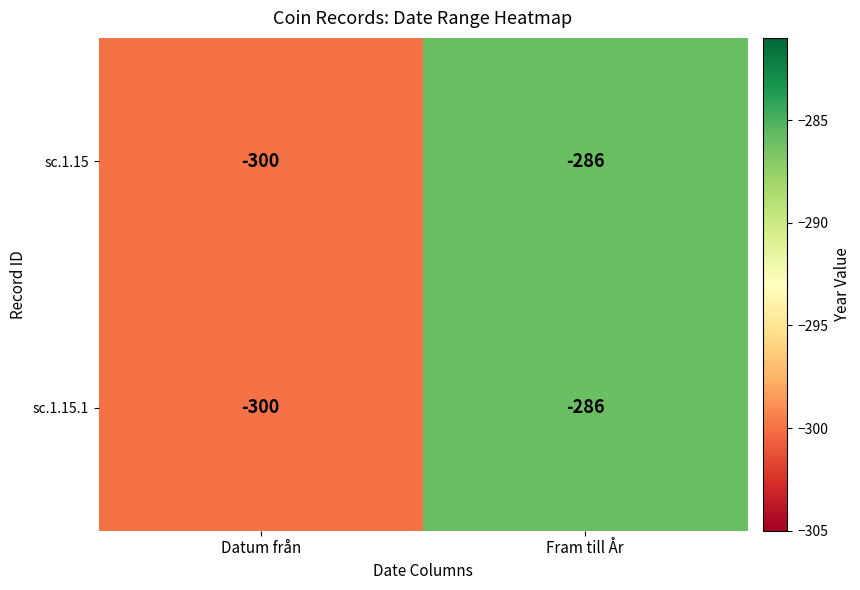

Count the number of categories in the chart.

2